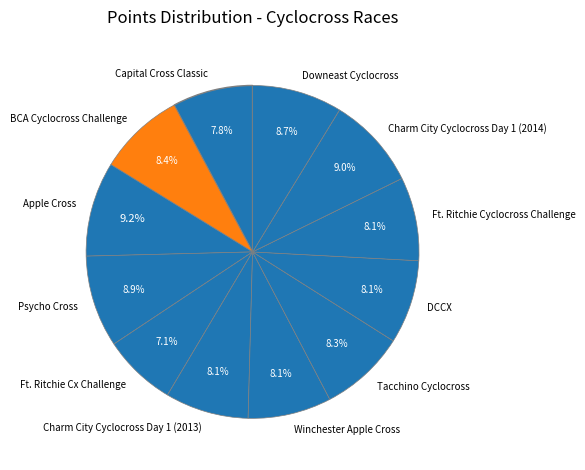

Does Tacchino Cyclocross account for over 50% of the chart?

No